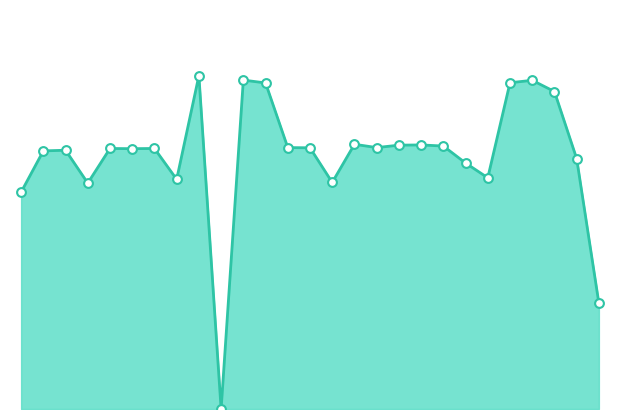

Is this an area chart (filled region under the line)?

Yes